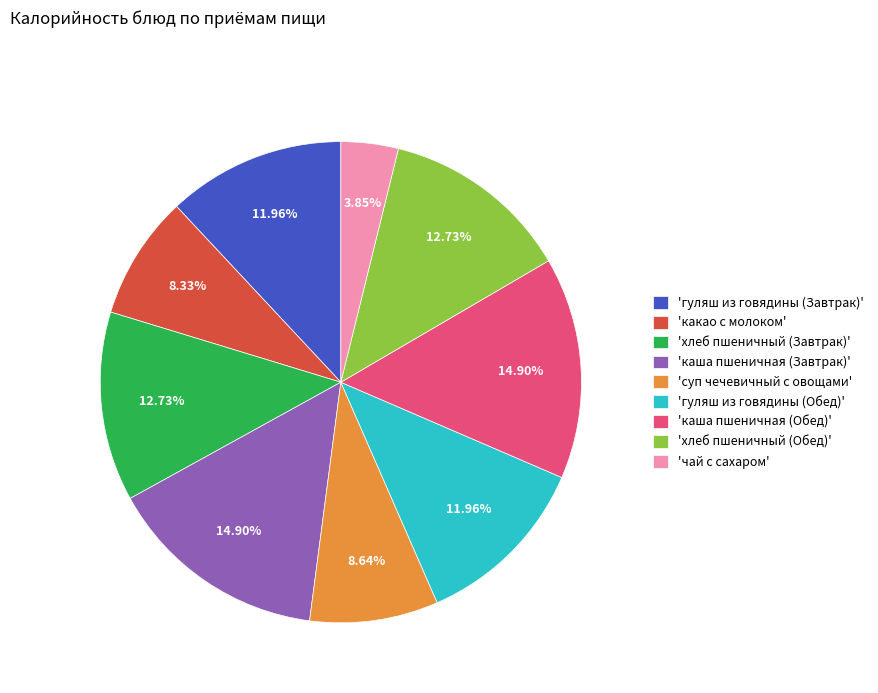

Approximately how many times larger is the value at 'суп чечевичный с овощами' compared to 'чай с сахаром'?

2.2